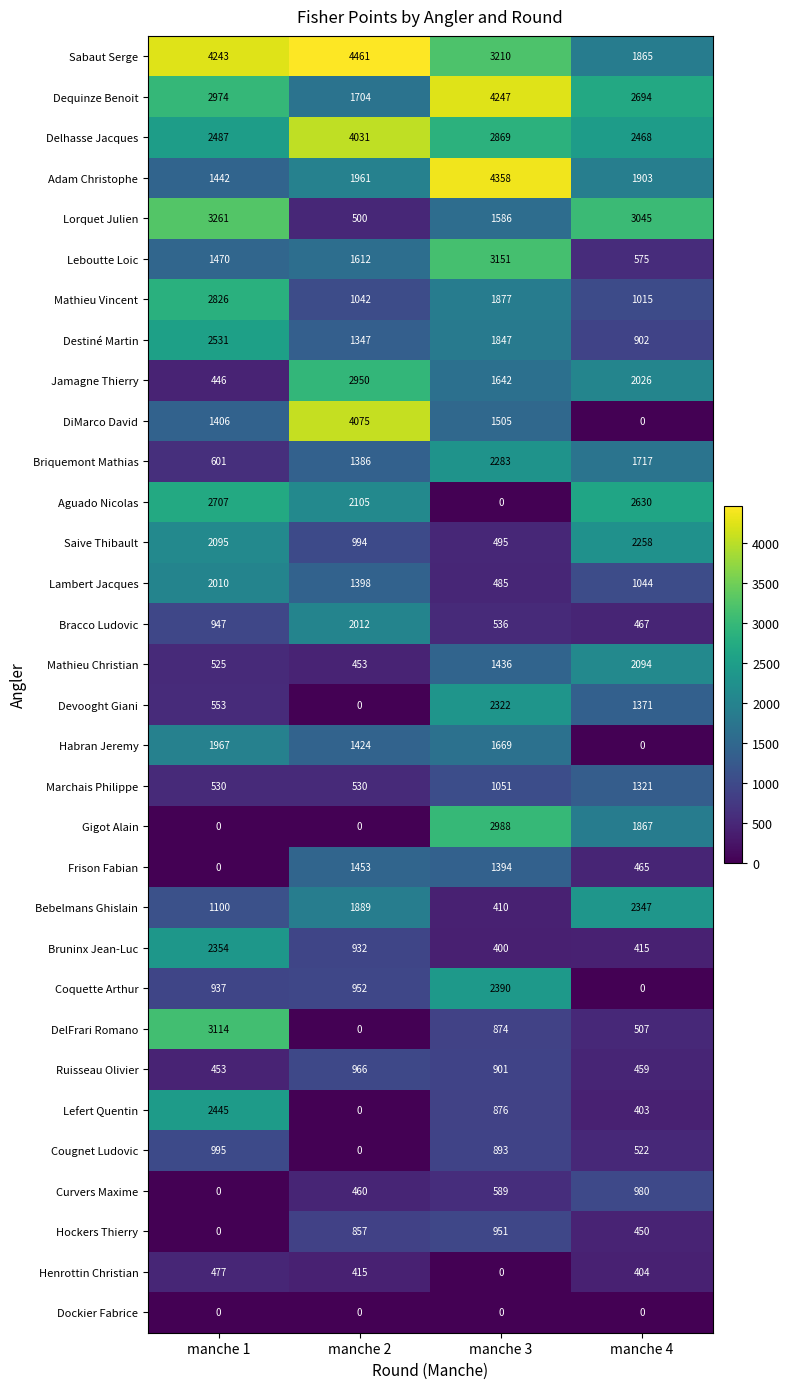

What is the difference between the Delhasse Jacques values at manche 3 and manche 2?

1162